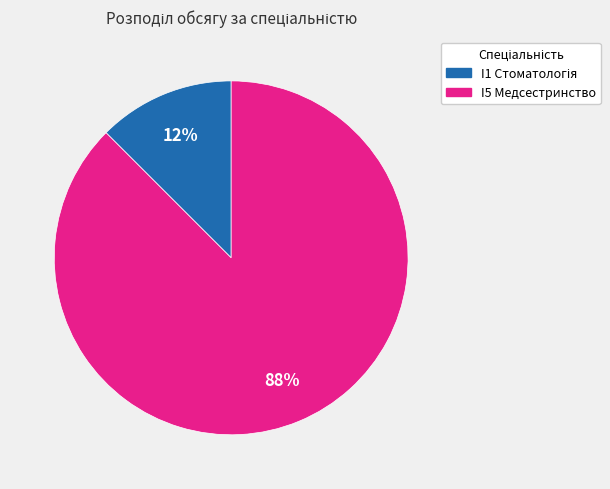

Which category accounts for the majority?

I5 Медсестринство